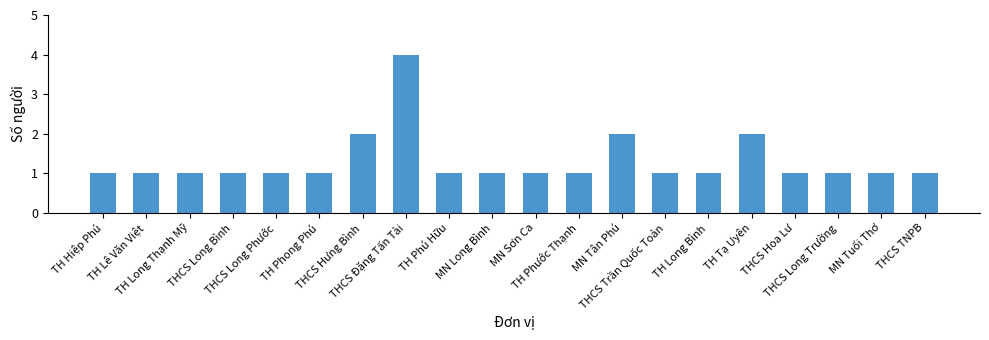

What is the value of the 4th bar from the left?

1